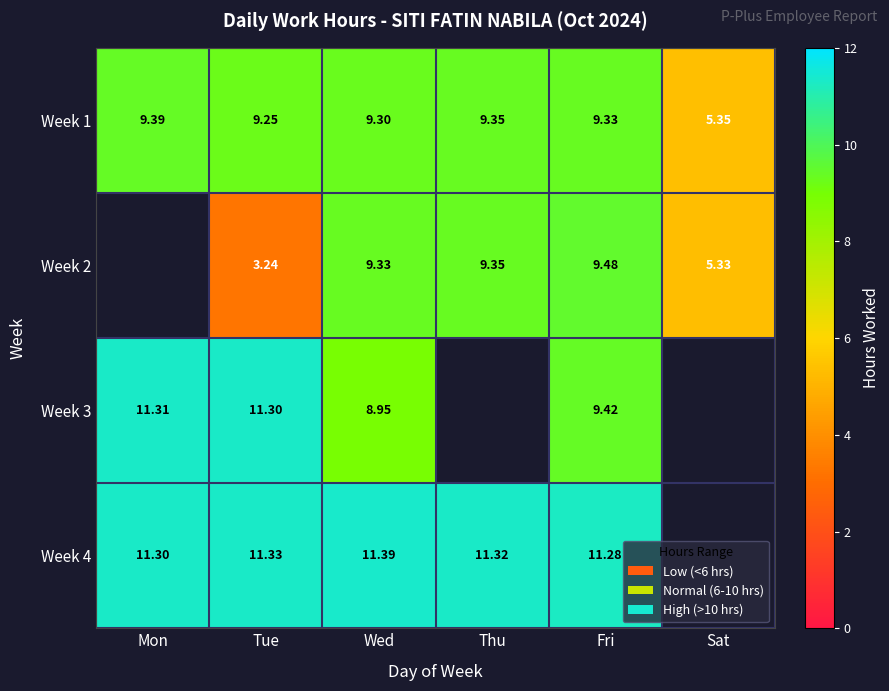

Rank the categories by Week 1 value from lowest to highest.

Sat, Tue, Wed, Fri, Thu, Mon